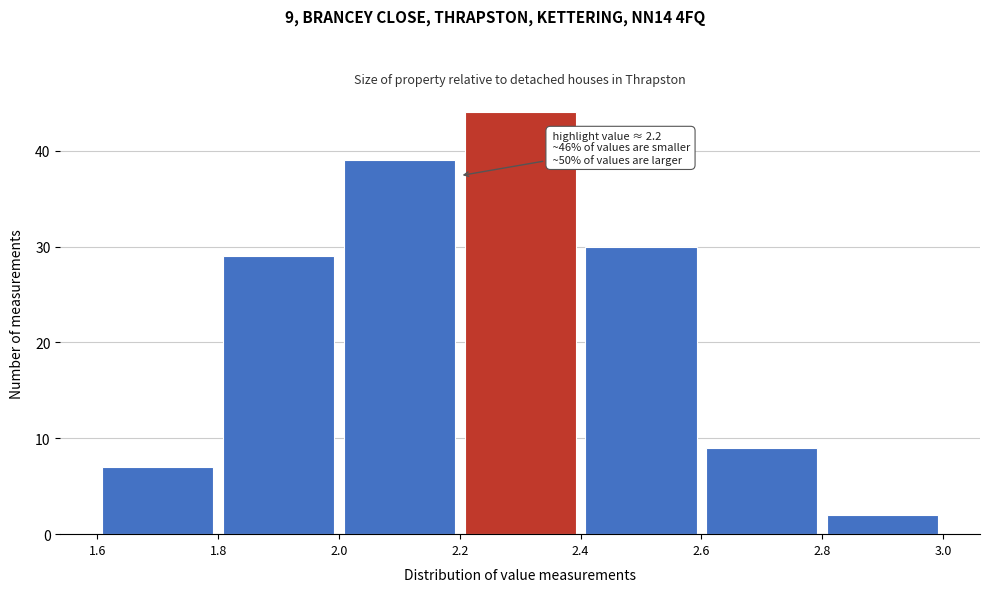

Which range on the x-axis has the tallest bar?

2.2 to 2.4